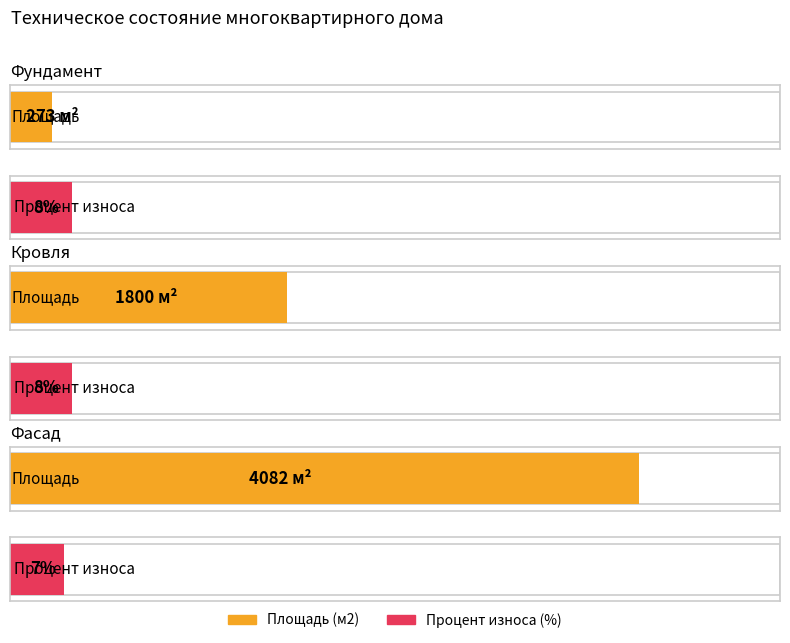

What are all the series names shown in the legend?

Площадь (м2), Процент износа (%)